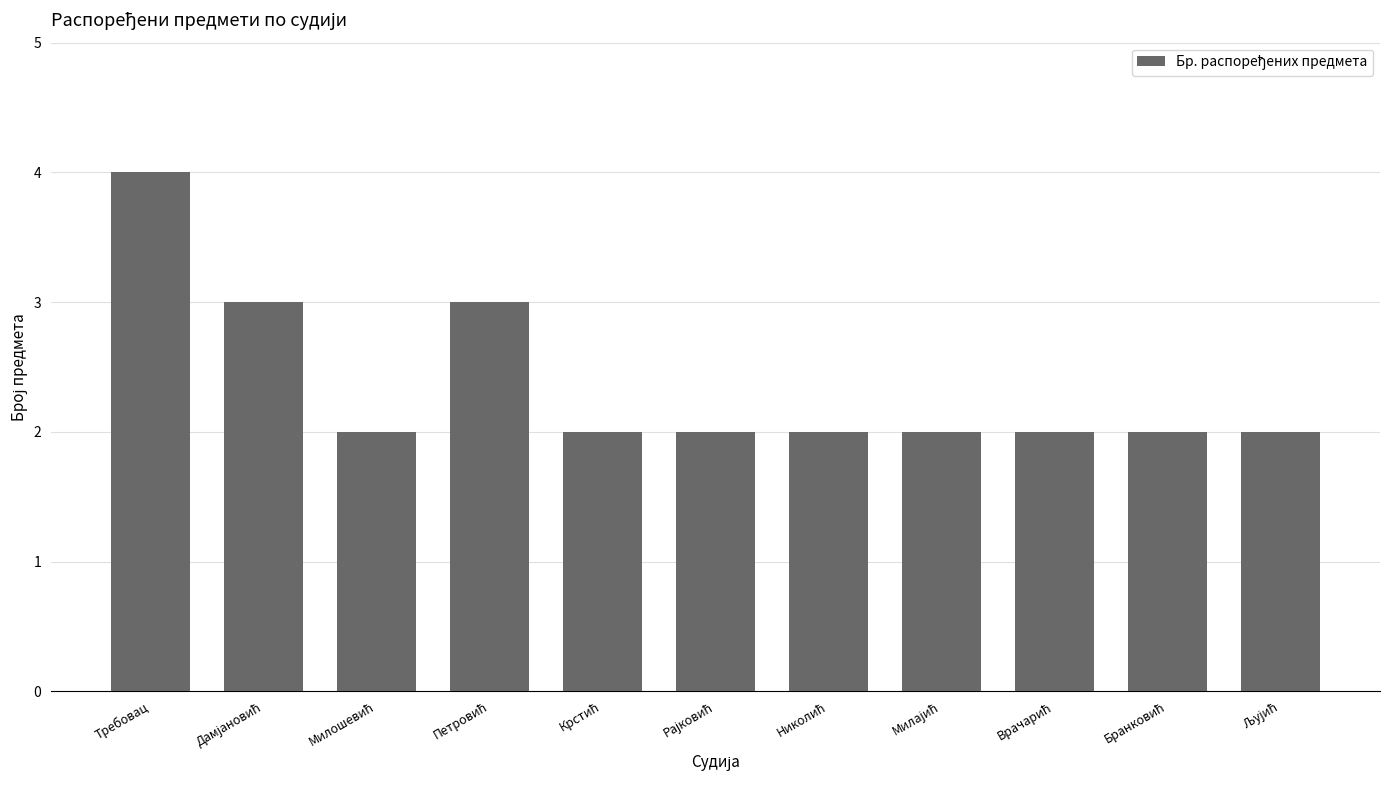

What is the maximum value shown in the chart?

4